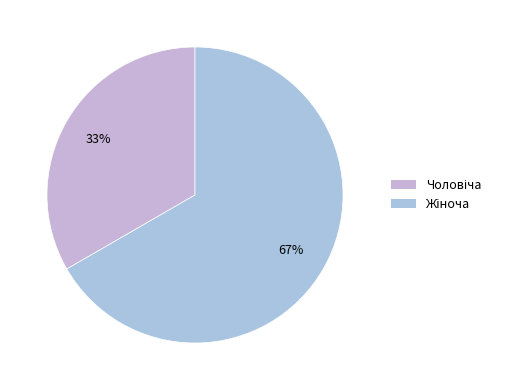

How many segments does this pie chart have?

2